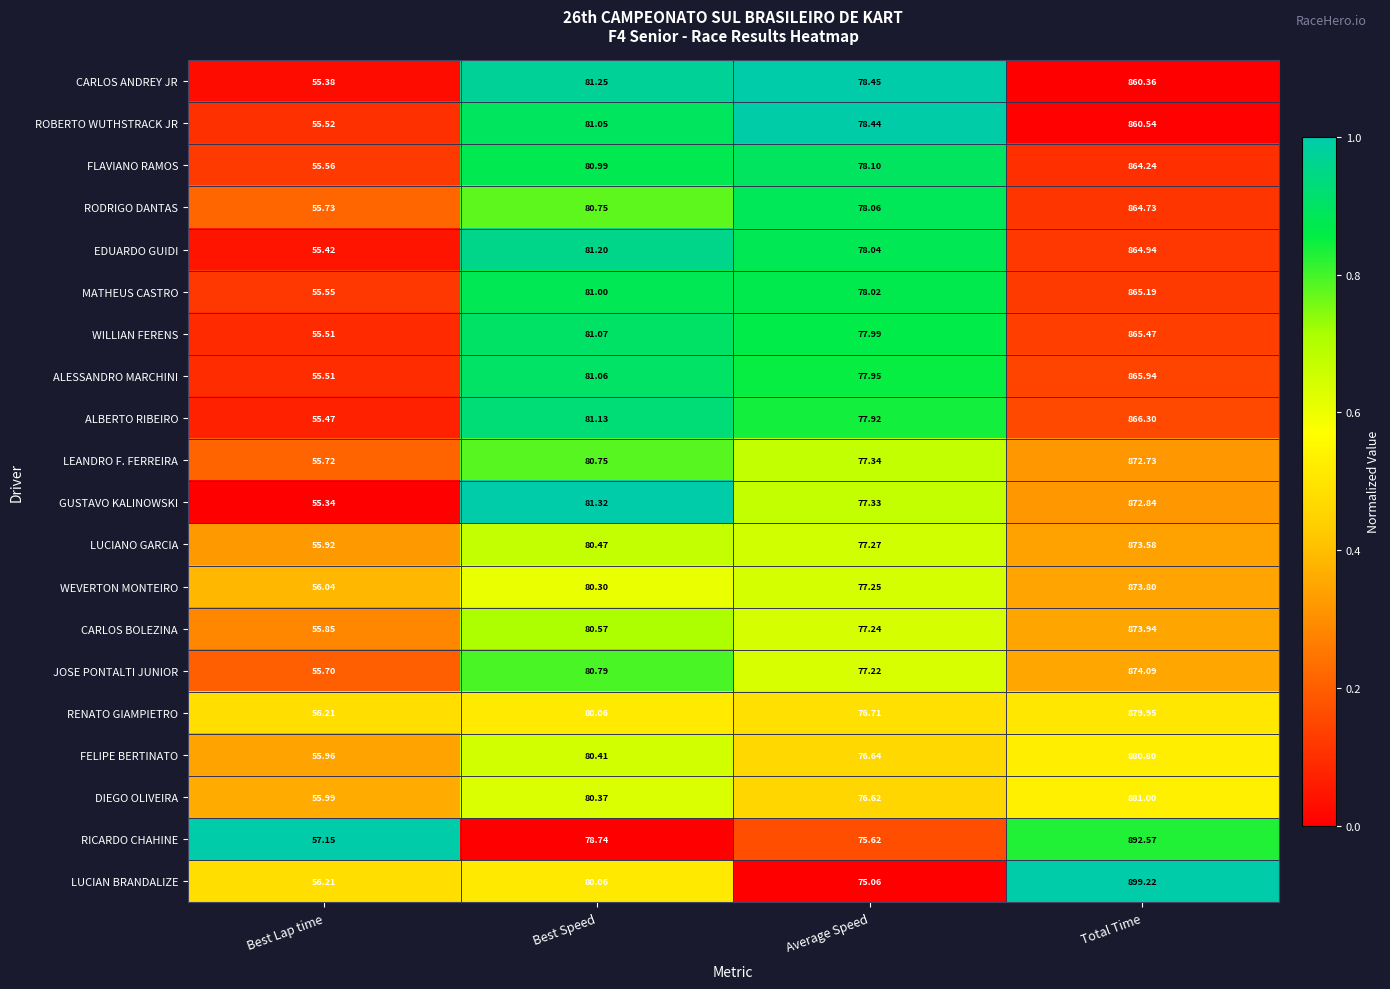

Which series changed the most between Best Lap time and Average Speed?

CARLOS ANDREY JR